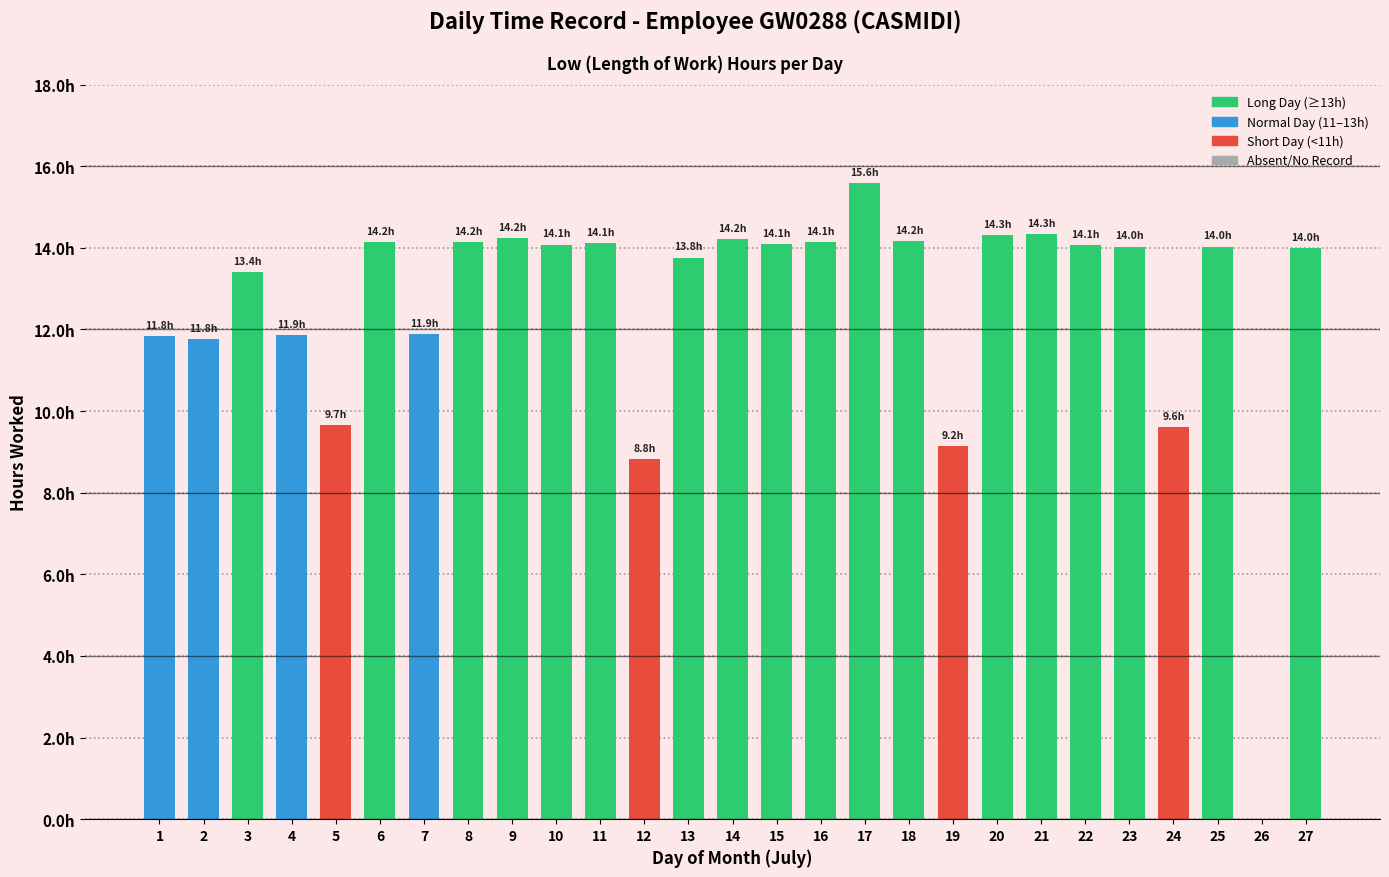

What is the value of the 22nd bar from the left?

14.1